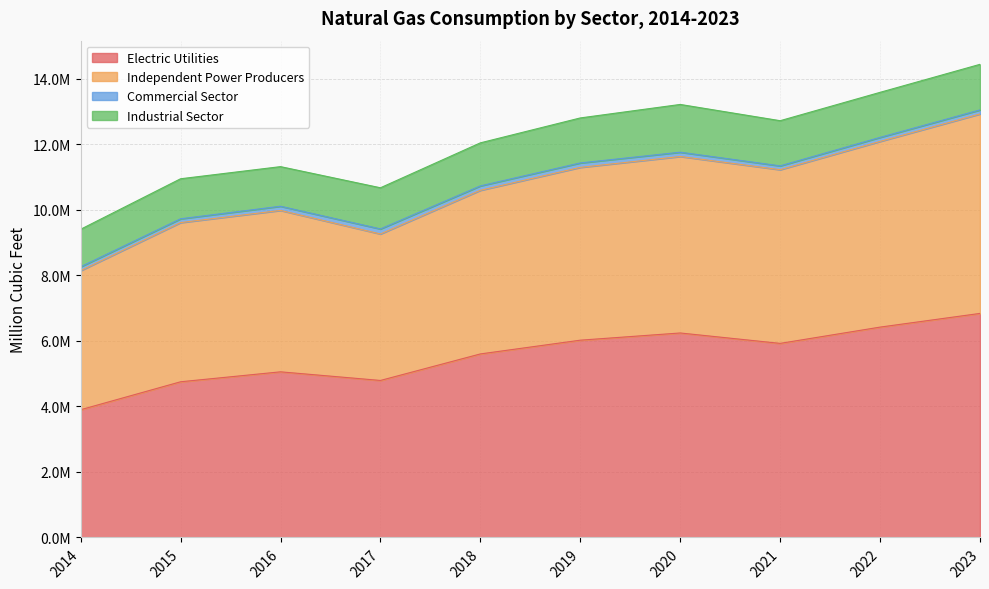

Which has a higher value, 2019 or 2018?

2019